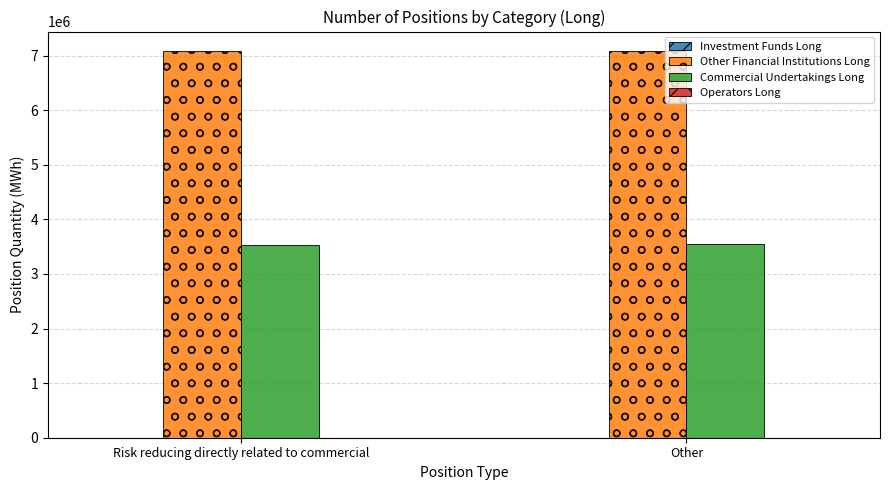

What is the spread (max minus min) of values at Other?

3532272